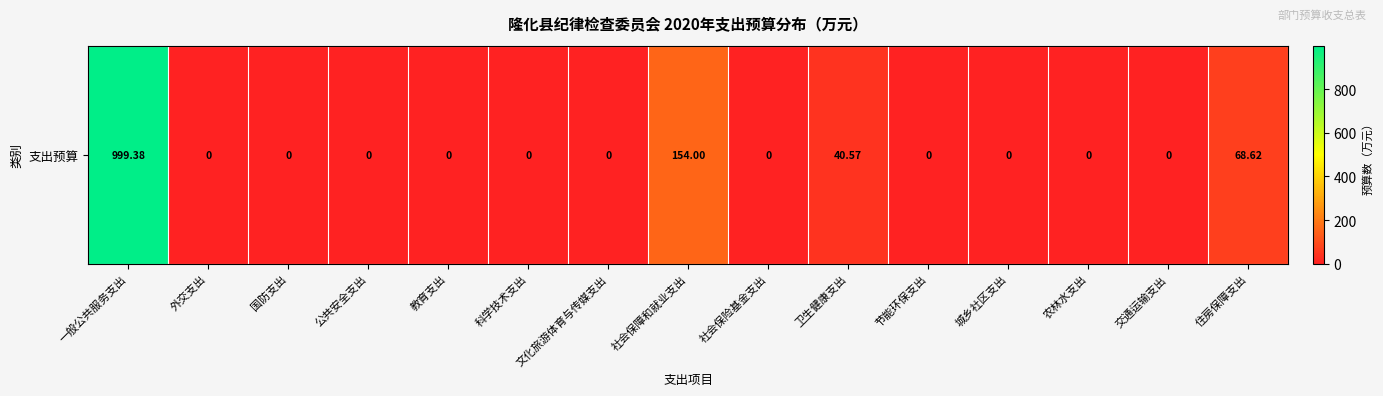

True or false: the data shows -445.5 at 外交支出.

False